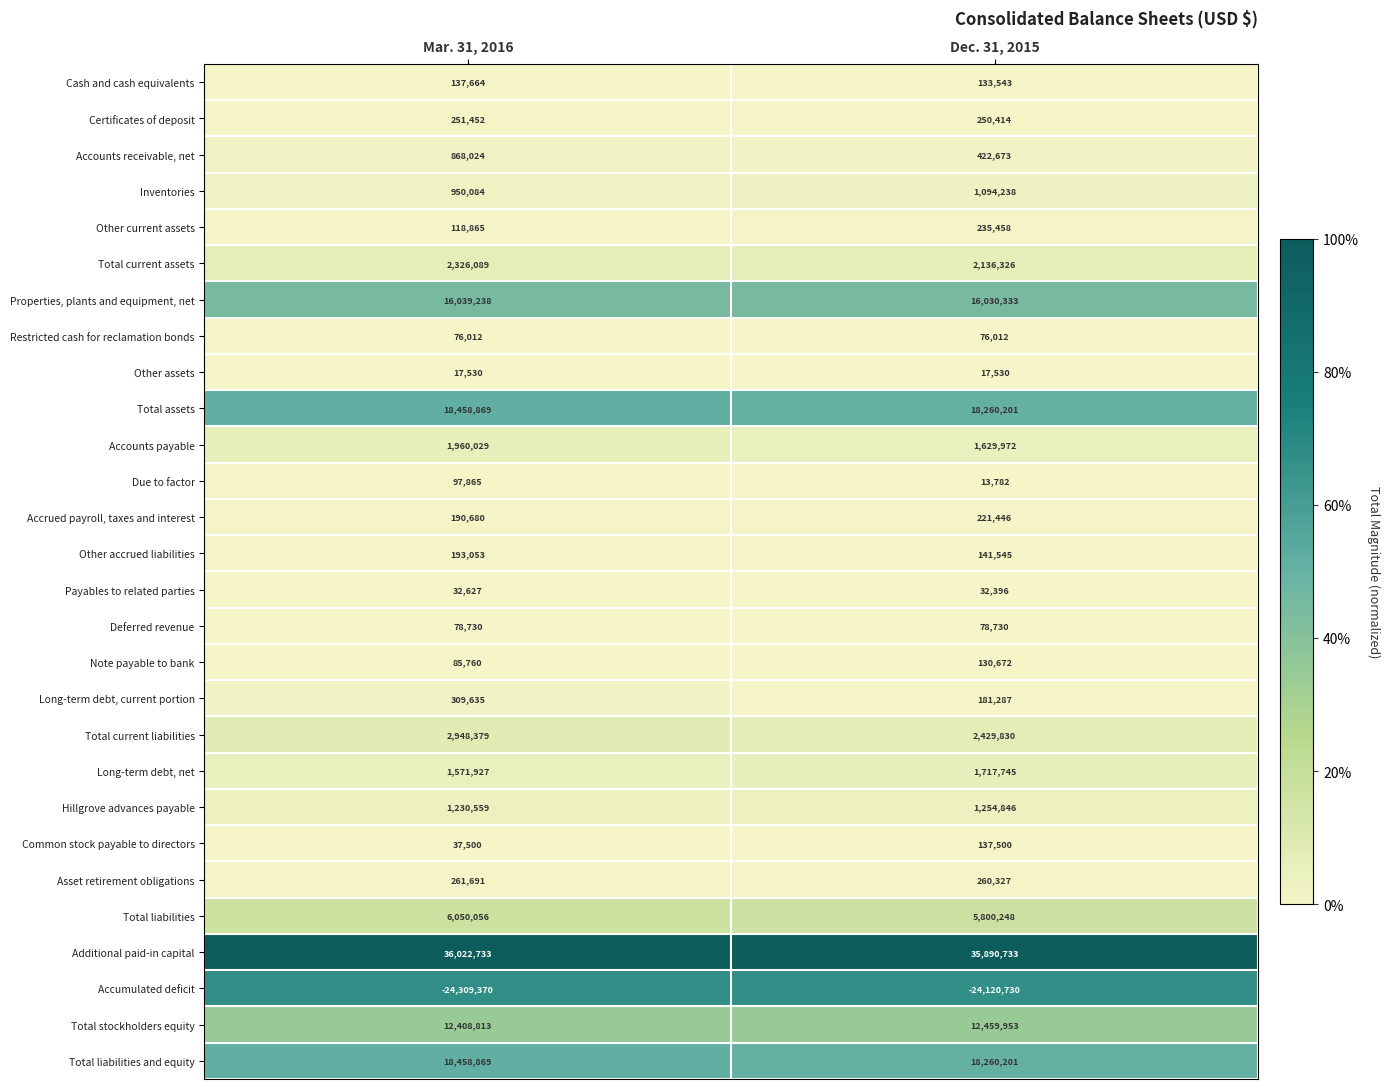

What is the total value across all series at Dec. 31, 2015?

95177211